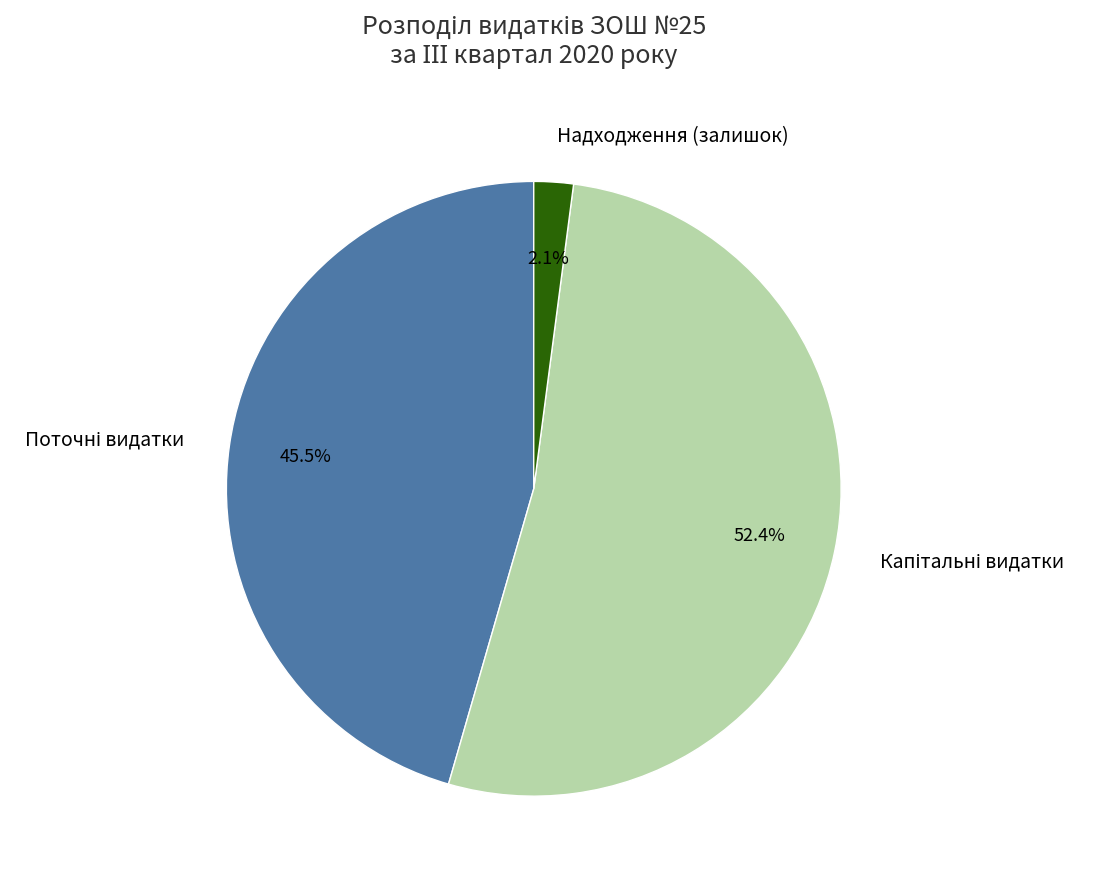

How many segments does this pie chart have?

3